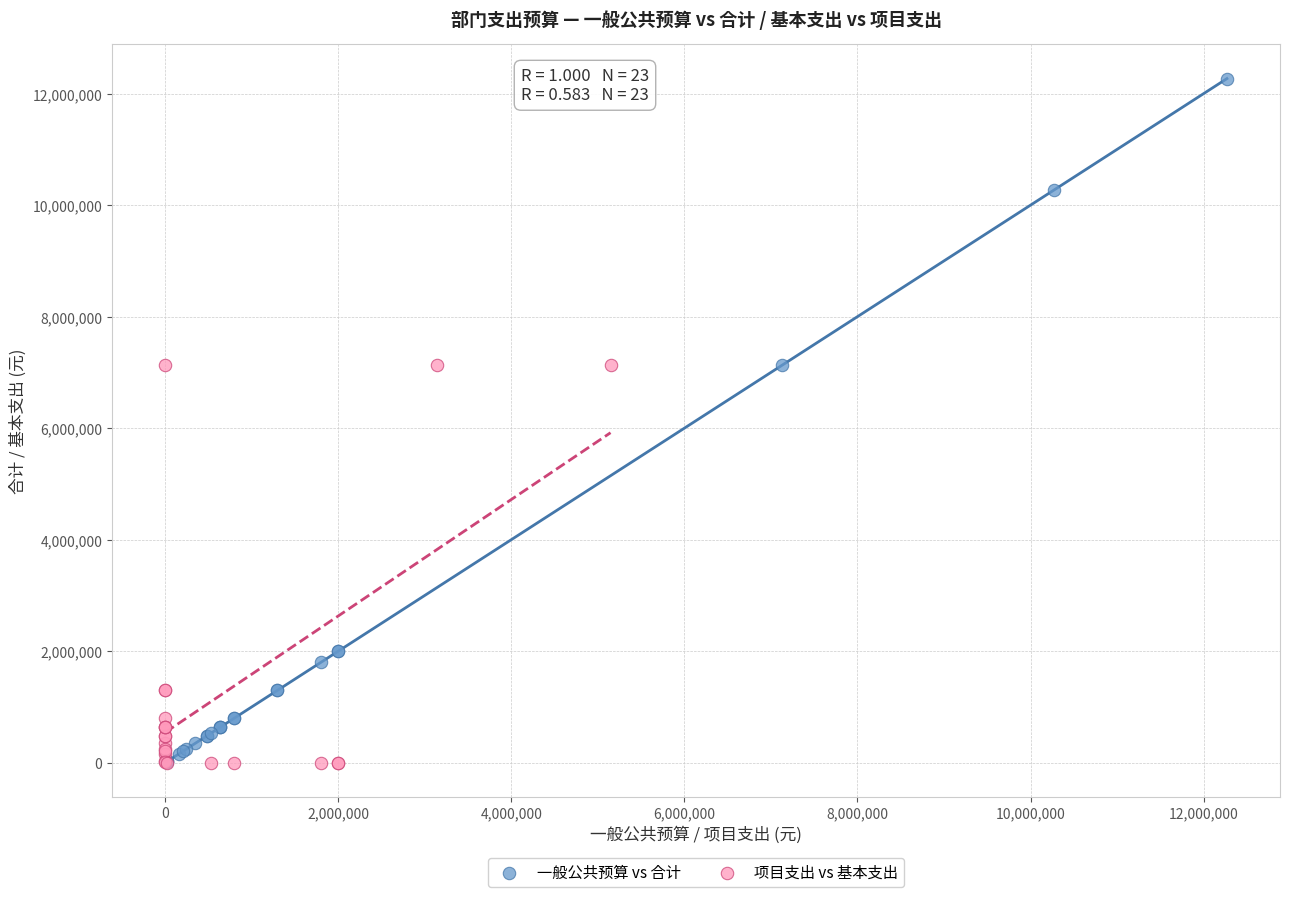

Which series has the largest Y range (max minus min)?

一般公共预算 vs 合计